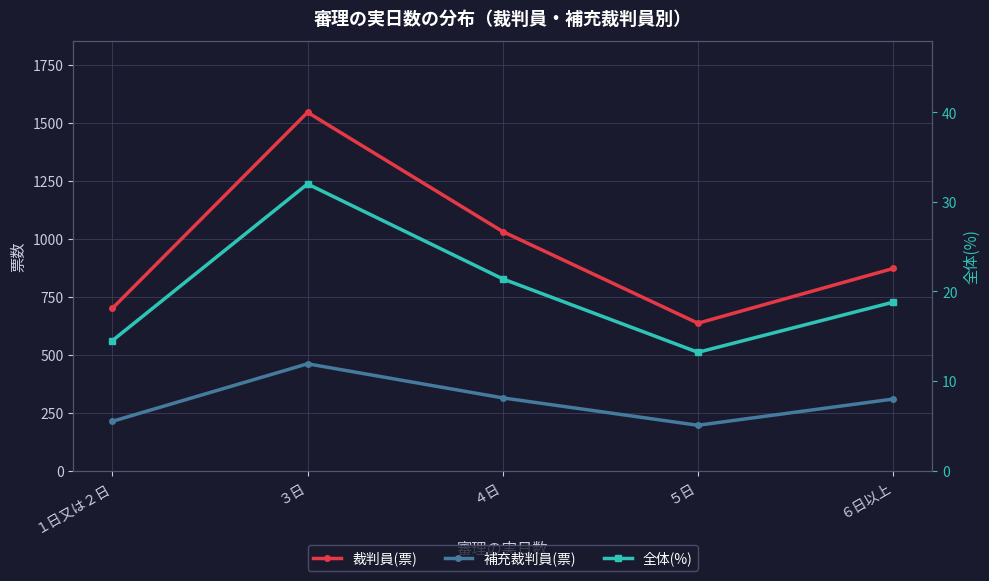

What is the value of the 補充裁判員(票) point at the 3rd from the left?

313.0